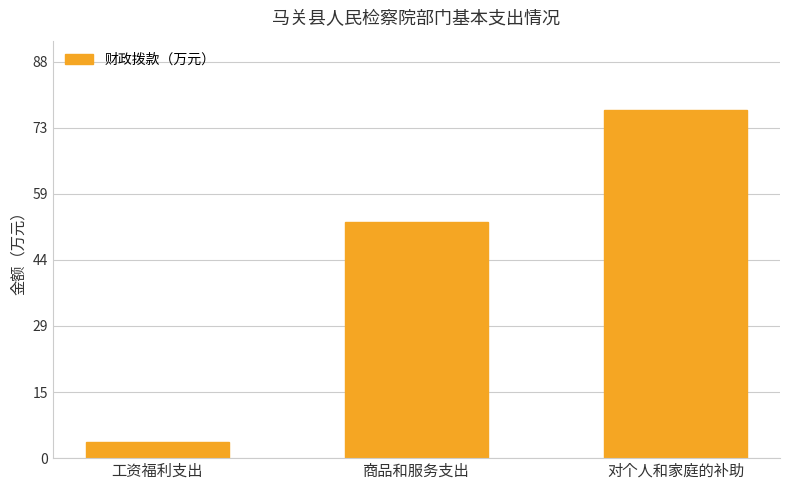

What is the difference between the second highest and minimum values?

48.9